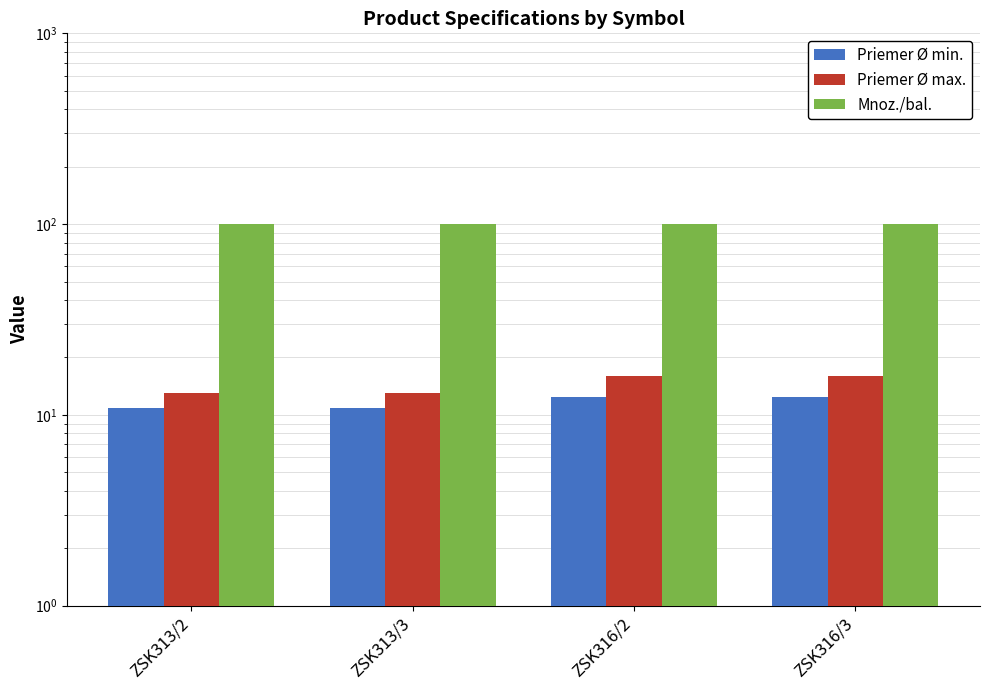

Reading right to left, transcribe all the data shown in this chart.

Priemer Ø min.: ZSK316/3=12.4	ZSK316/2=12.4	ZSK313/3=10.9	ZSK313/2=10.9
Priemer Ø max.: ZSK316/3=16.0	ZSK316/2=16.0	ZSK313/3=13.0	ZSK313/2=13.0
Mnoz./bal.: ZSK316/3=100.0	ZSK316/2=100.0	ZSK313/3=100.0	ZSK313/2=100.0